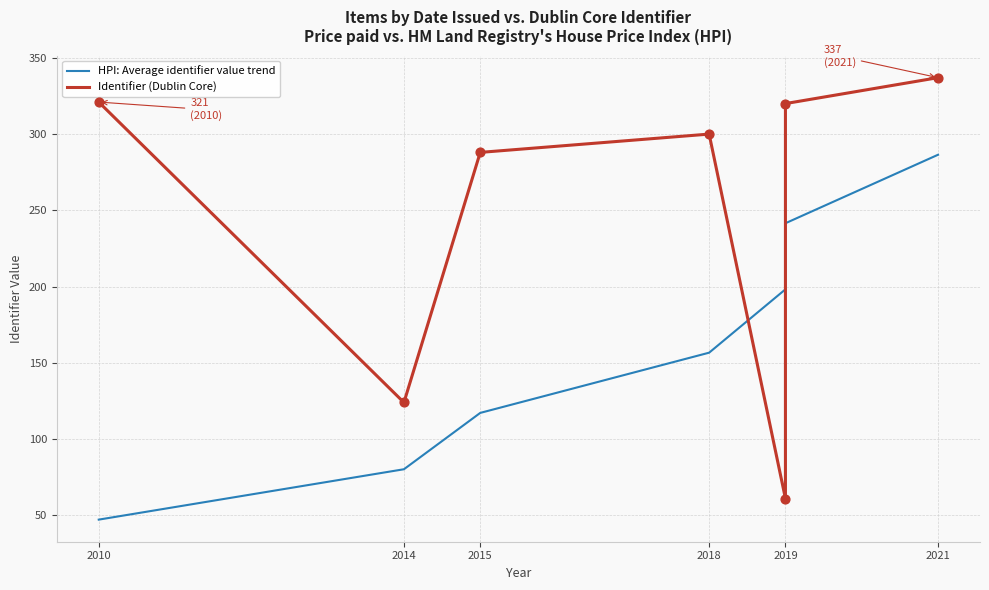

Is the value of HPI: Average identifier value trend at 2014 greater than the value of Identifier (Dublin Core) at 2018?

No